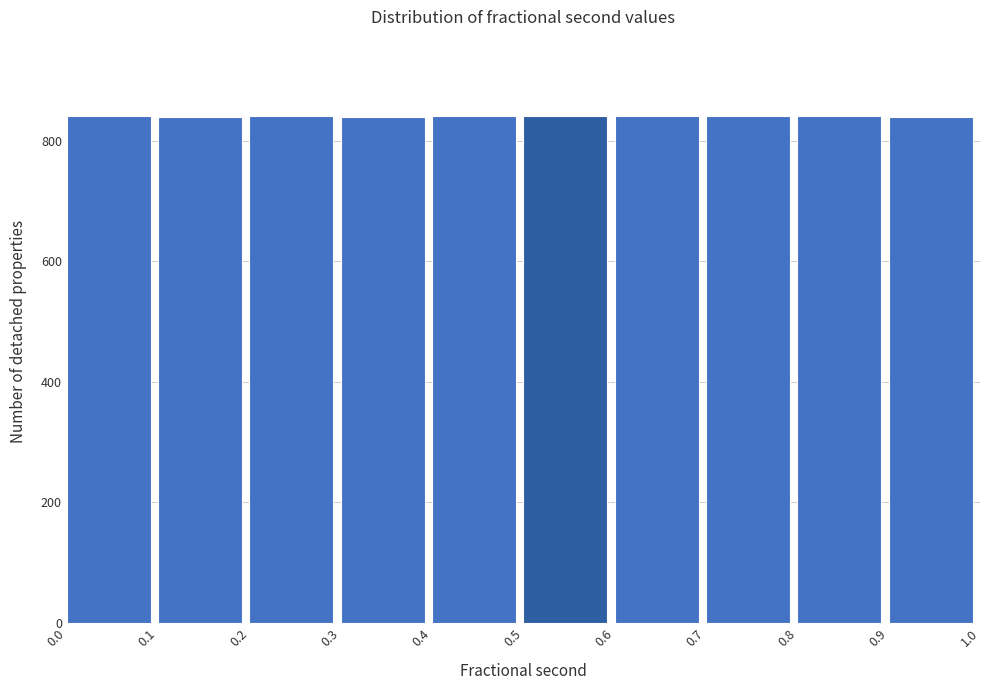

Reading left to right, transcribe this chart: for each bar, give the range it covers on the x-axis and its height. The values are not printed on the chart, so give them approximately, as read against the axis.

0.0 to 0.1: 840
0.1 to 0.2: 840
0.2 to 0.3: 840
0.3 to 0.4: 840
0.4 to 0.5: 840
0.5 to 0.6: 840
0.6 to 0.7: 840
0.7 to 0.8: 840
0.8 to 0.9: 840
0.9 to 1.0: 840